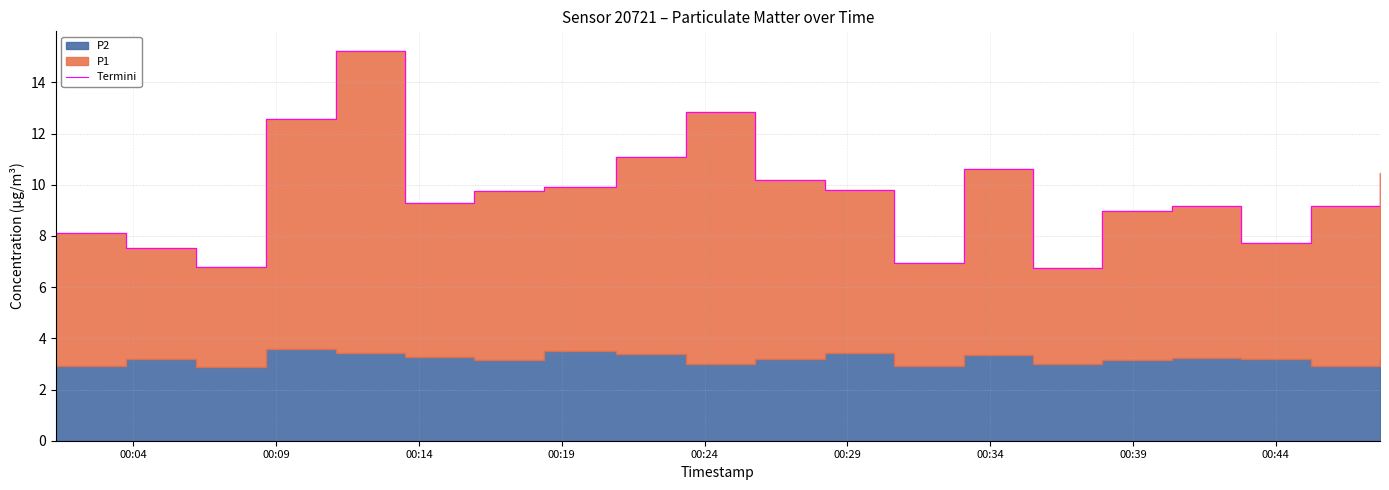

What value does the data have at 00:04?

8.1